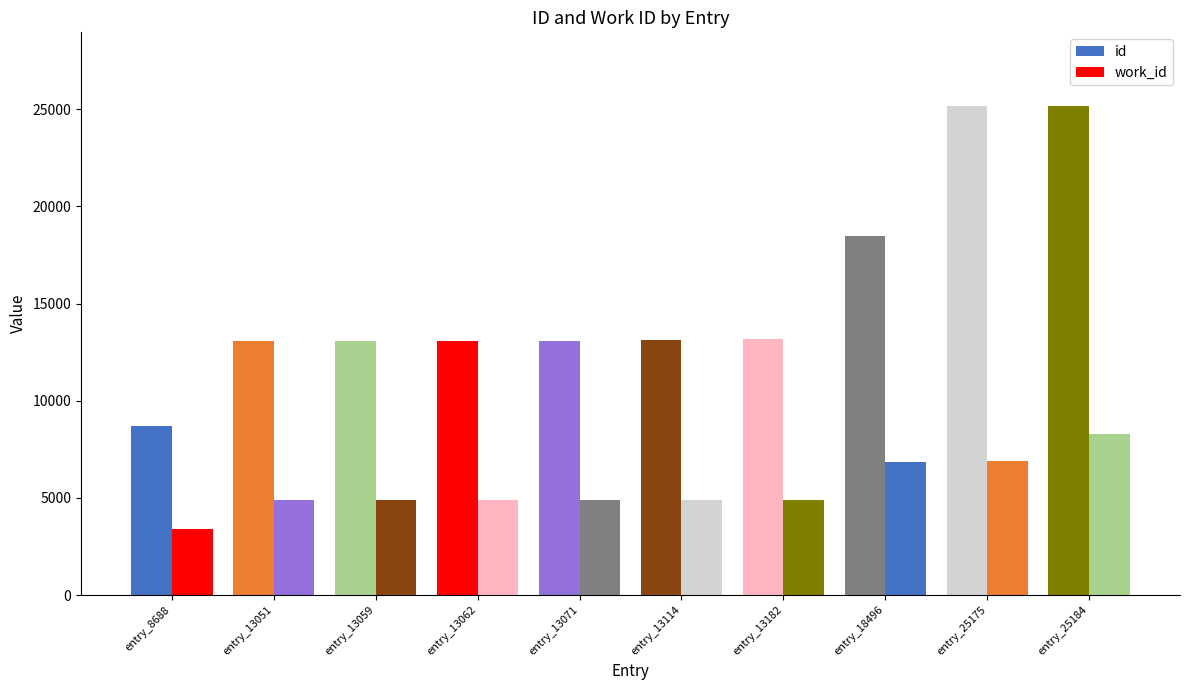

Count the number of categories in the chart.

10